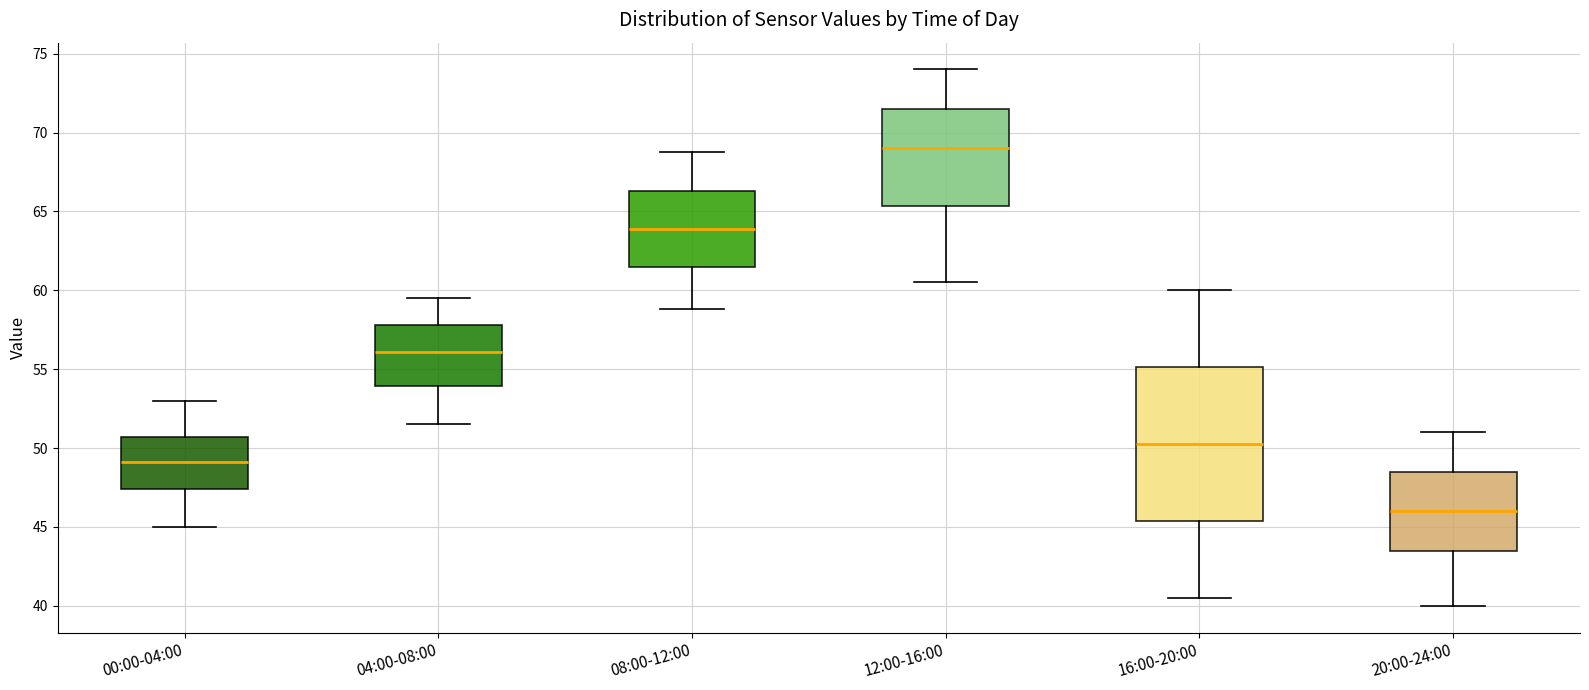

Which box's median line is the highest?

12:00-16:00